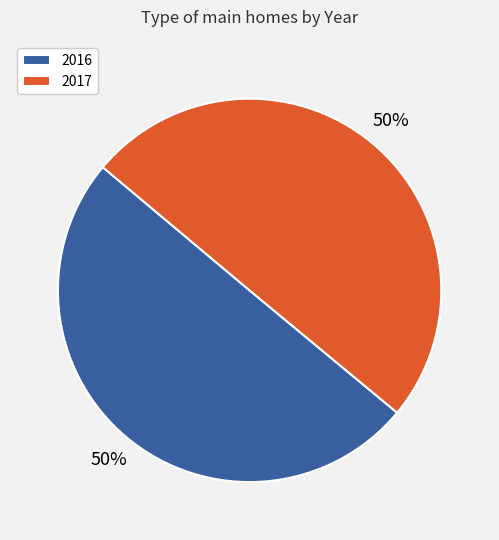

Is the sum of 2017 and 2016 greater than half?

Yes